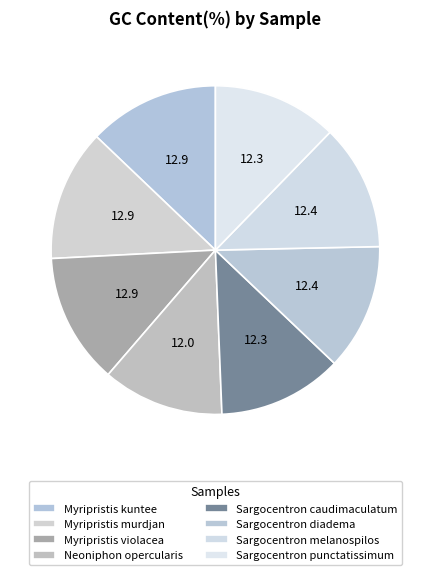

How many segments does this pie chart have?

8